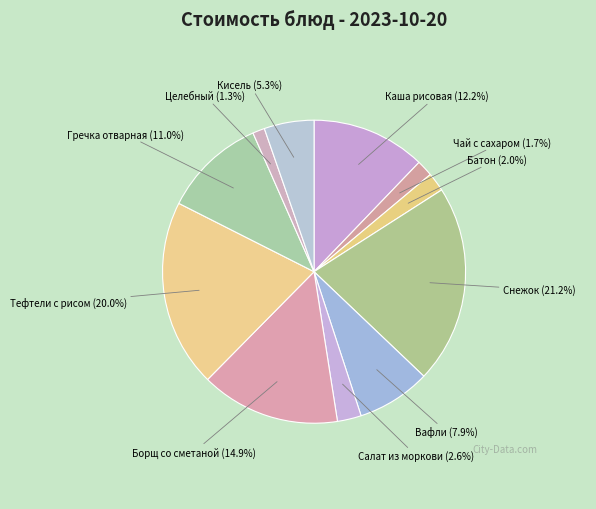

What is the smallest slice in the pie chart?

Целебный